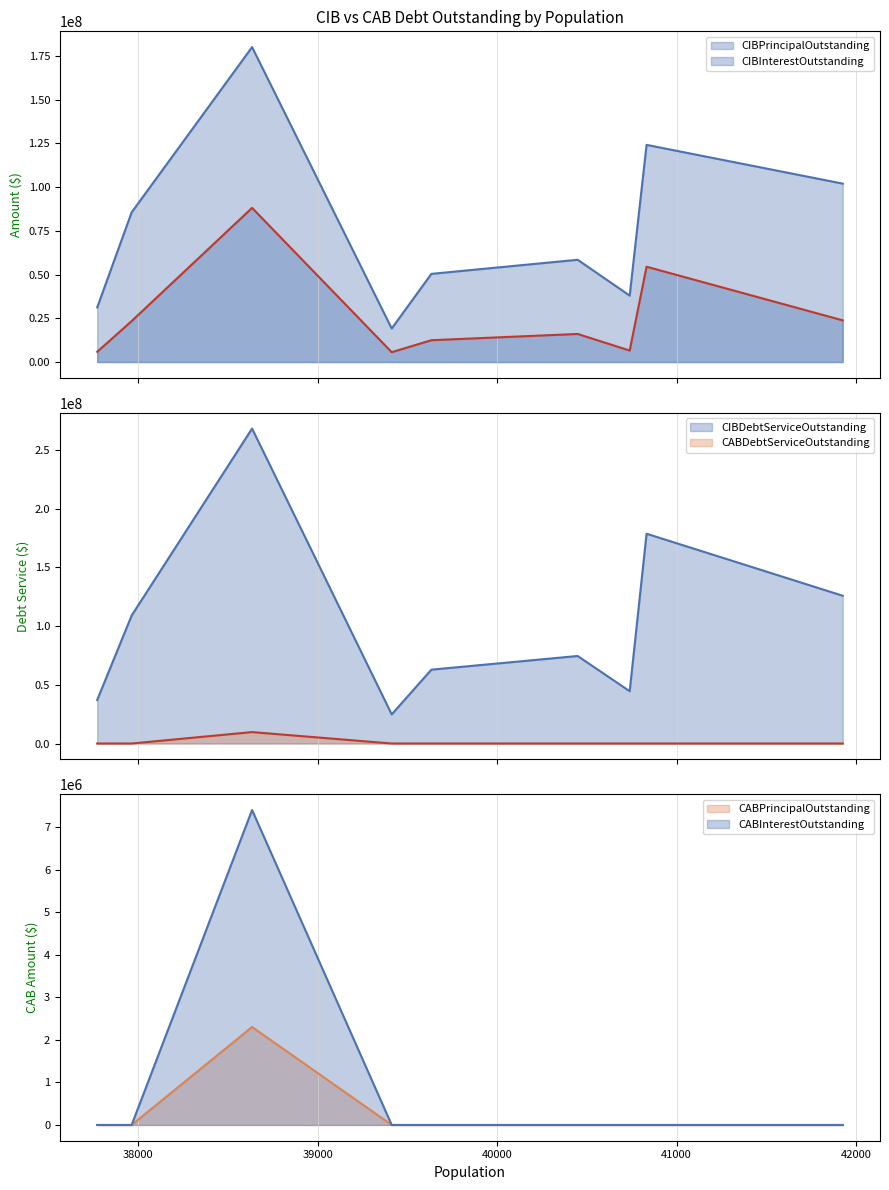

True or false: CIBInterestOutstanding and CIBDebtServiceOutstanding cross at least once.

False